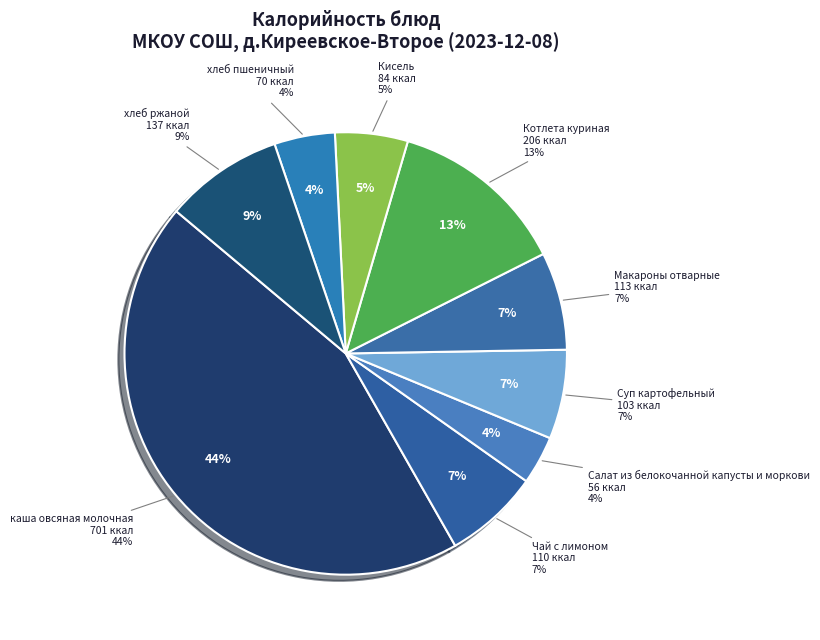

Which slice is the largest?

каша овсяная молочная